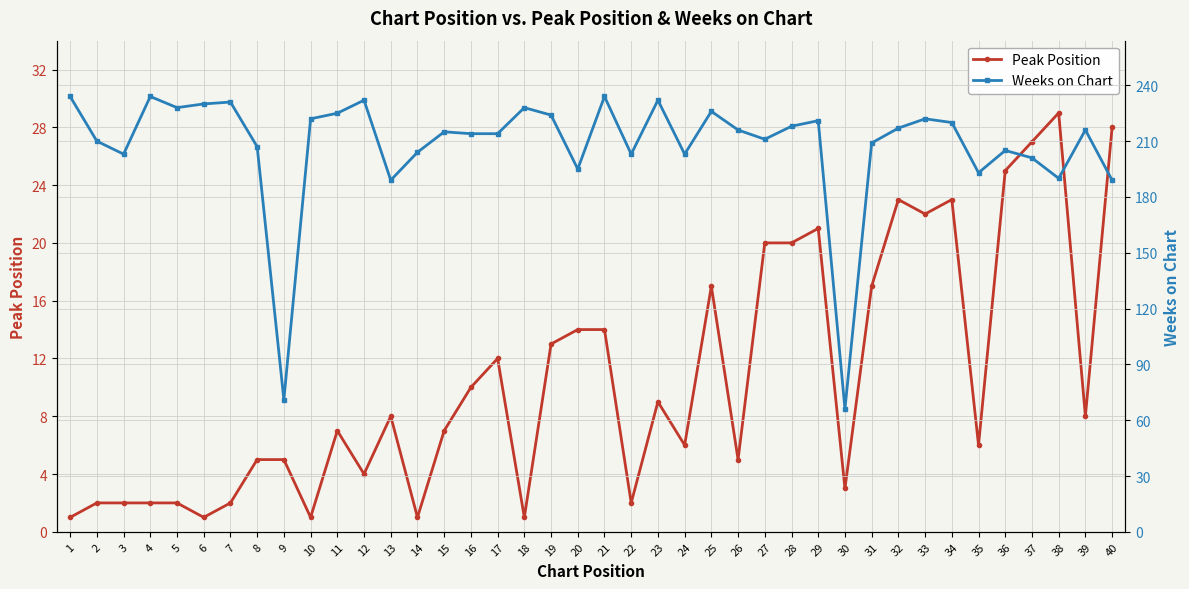

What is the difference between the Peak Position values at 12 and 33?

18